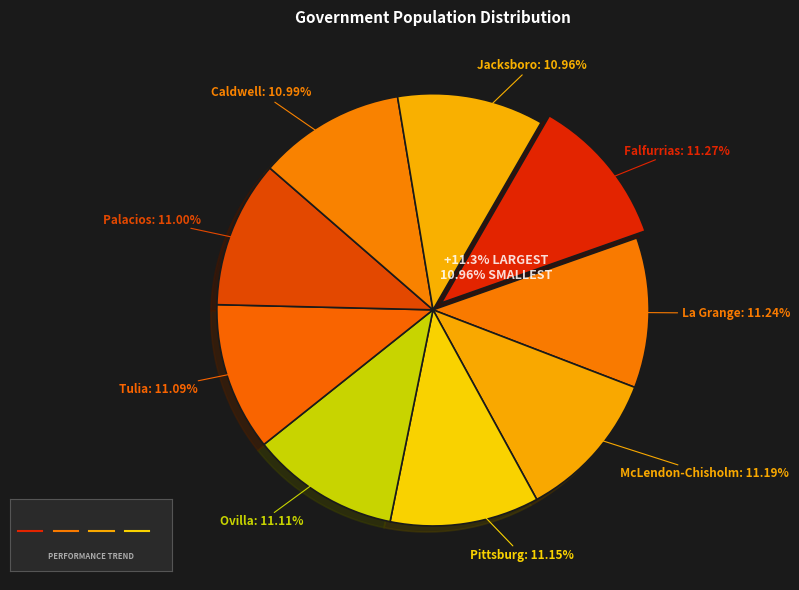

How many segments does this pie chart have?

9